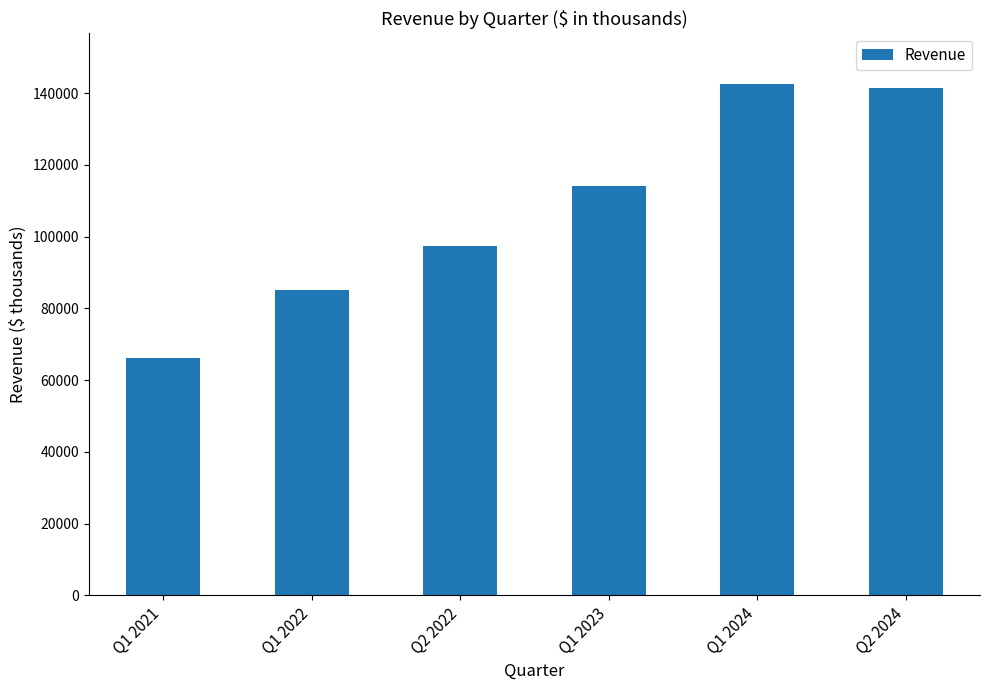

What is the label of the 3rd bar from the left?

Q2 2022